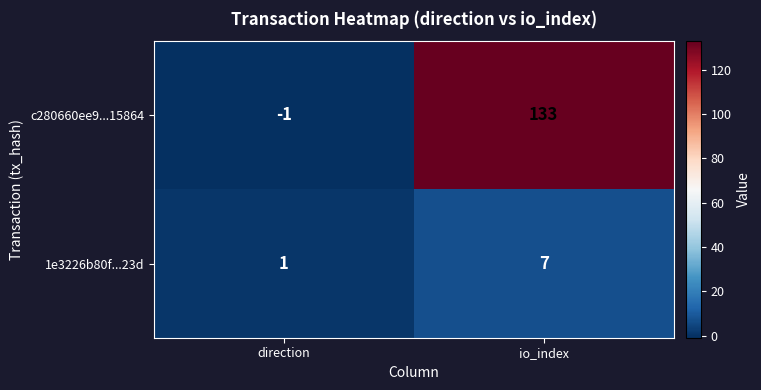

What is the difference between the 1e3226b80f...23d values at direction and io_index?

6